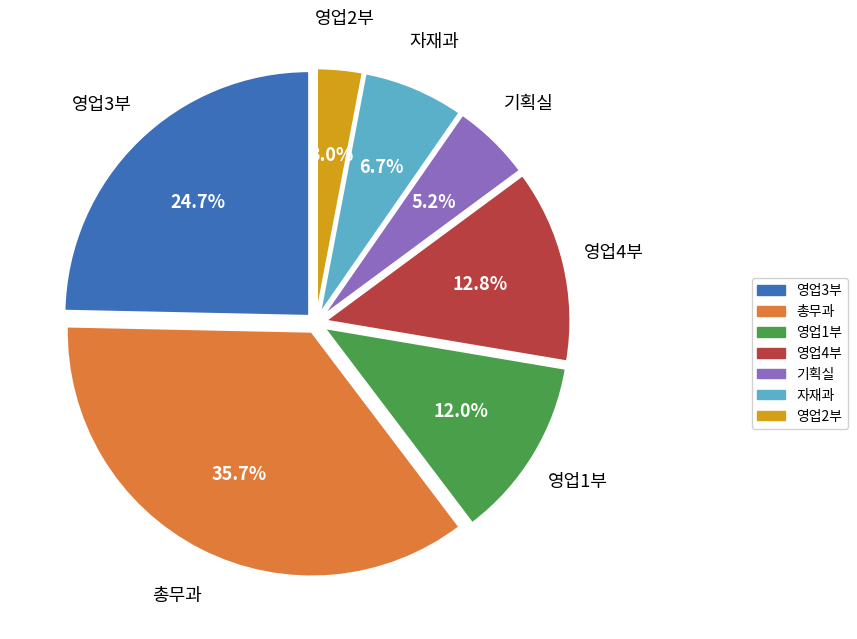

Does any single category account for the majority?

No